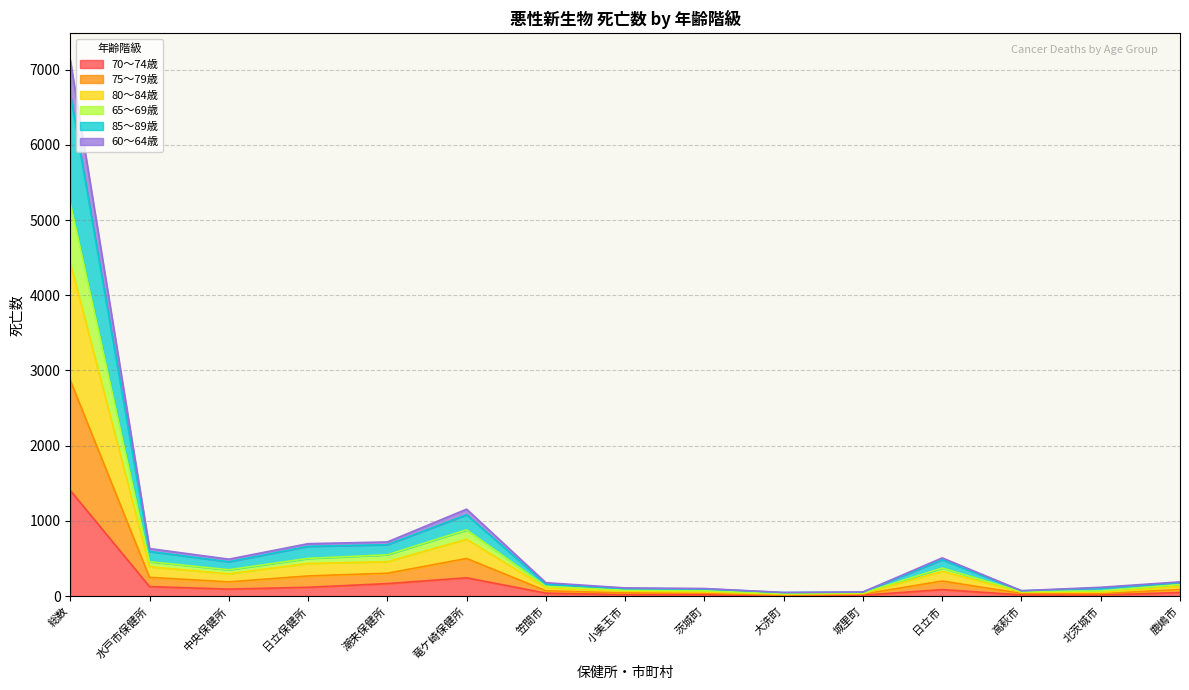

At how many categories does at least one series exceed 2769?

1